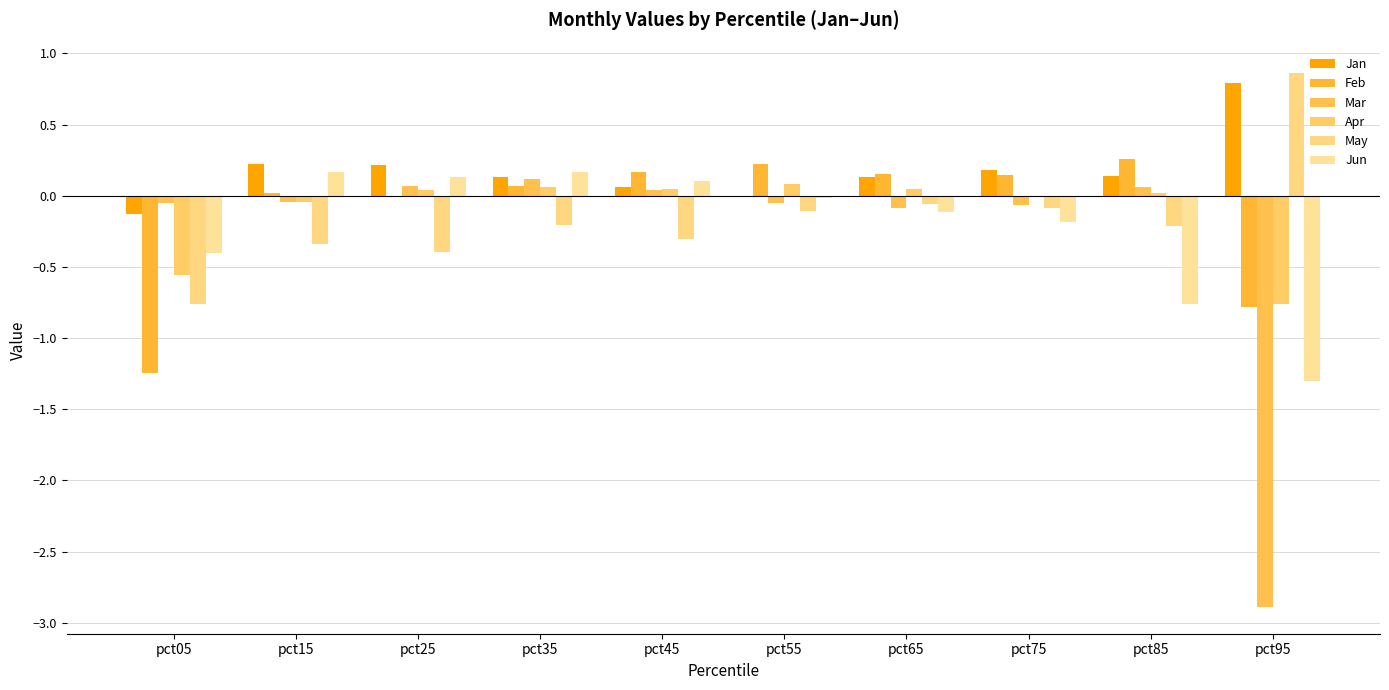

What is the difference between the second highest and second lowest values in the Mar series?

0.2